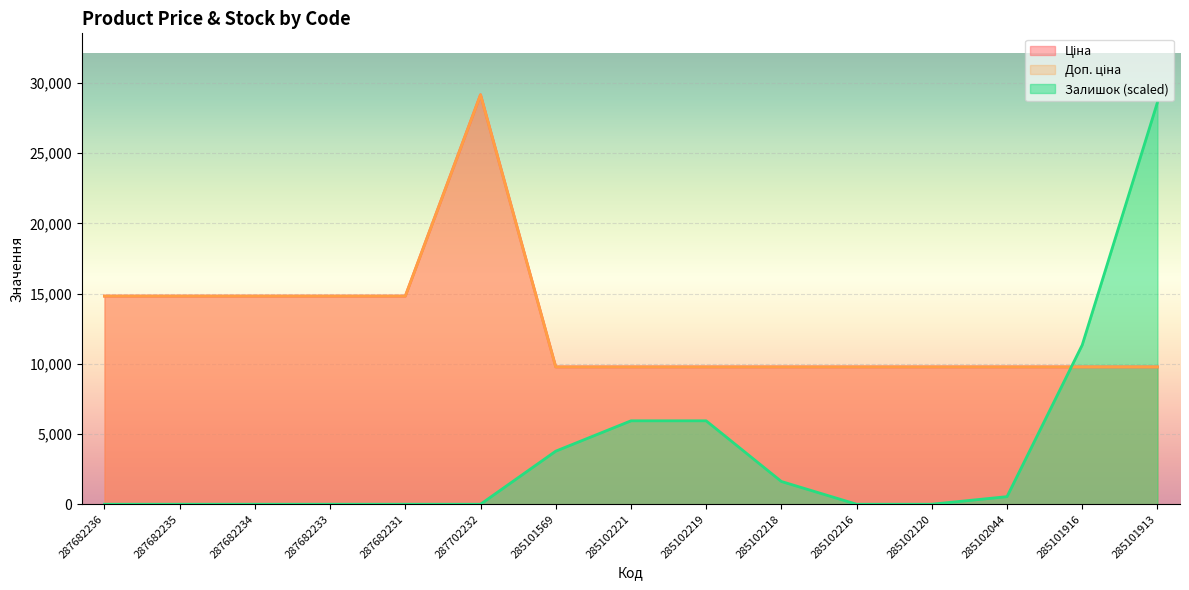

Where is the first local maximum for Доп. ціна?

287702232